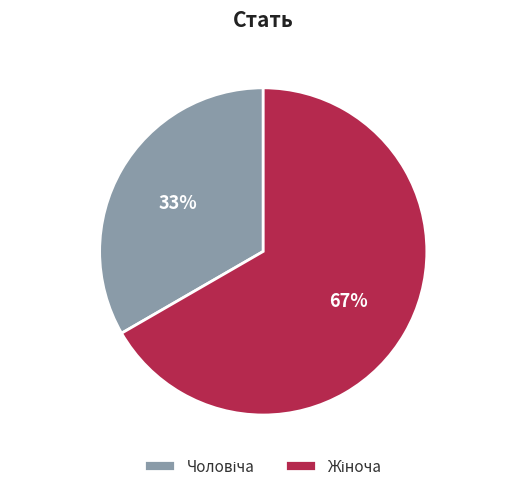

Is there any slice that represents more than half of the pie?

Yes